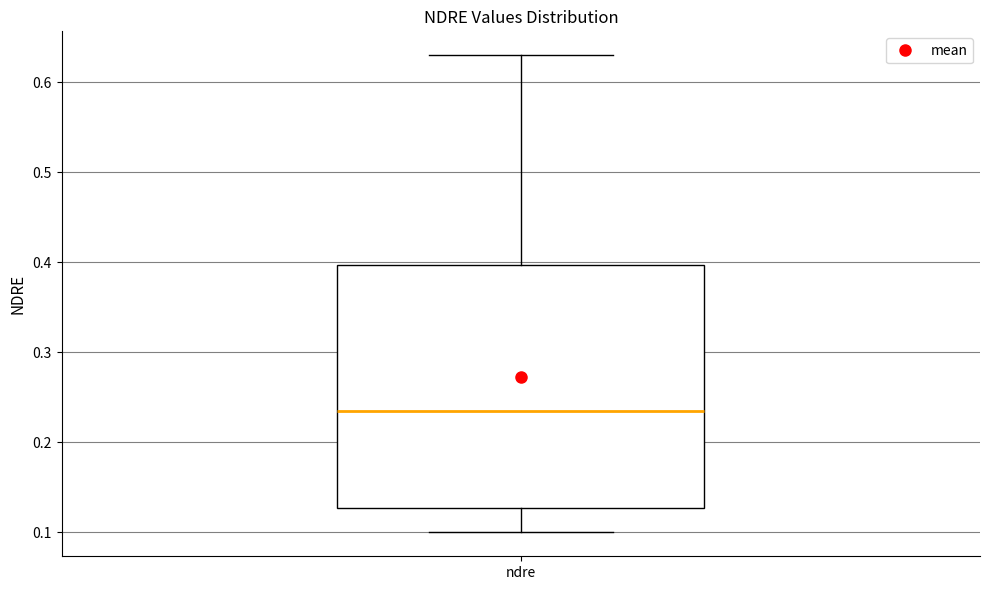

Read this box plot against the y-axis: the position of the median line, the range covered by the box, and the ends of both whiskers. The values are not printed on the chart, so give them approximately, as read against the axis.

median 0.24, box 0.13 to 0.40, whiskers 0.10 to 0.63